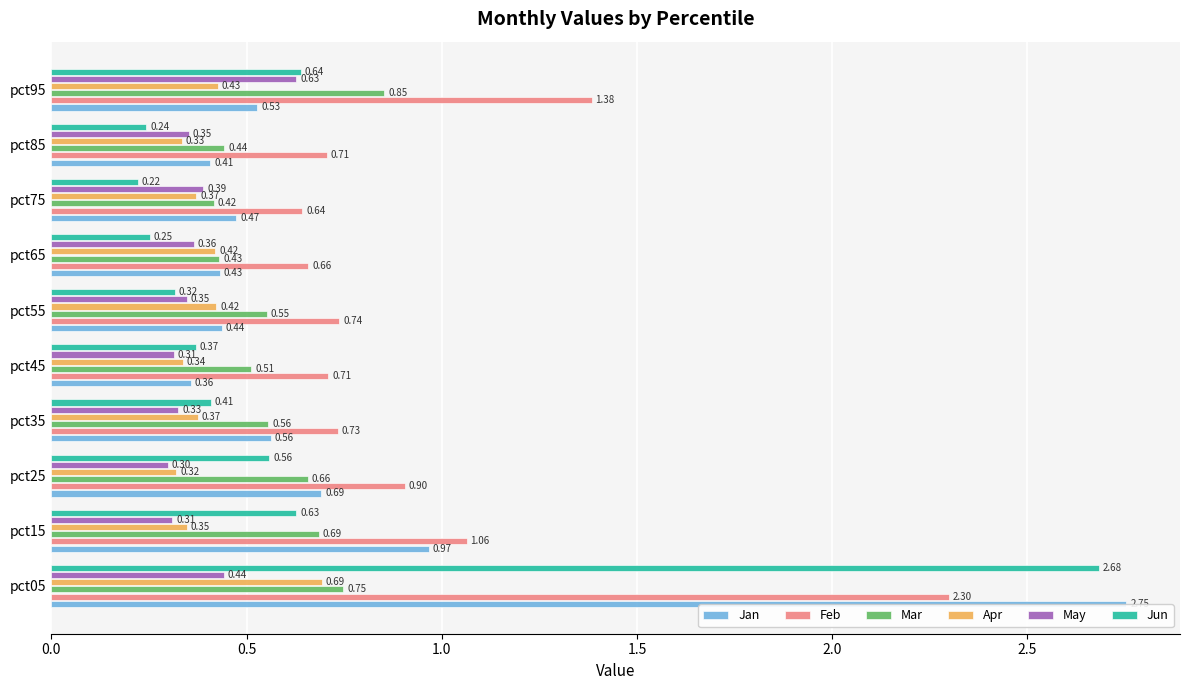

Rank the categories by Mar value from highest to lowest.

pct95, pct05, pct15, pct25, pct35, pct55, pct45, pct85, pct65, pct75